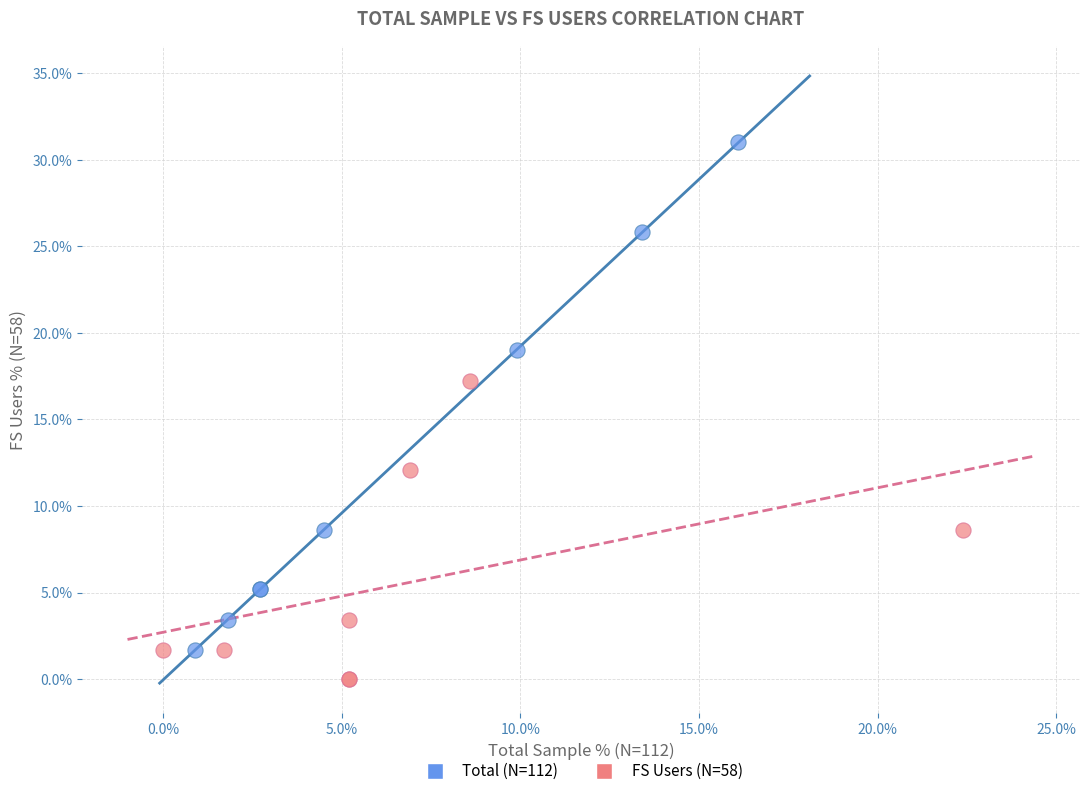

Which series contains the highest Y value?

Total (N=112)